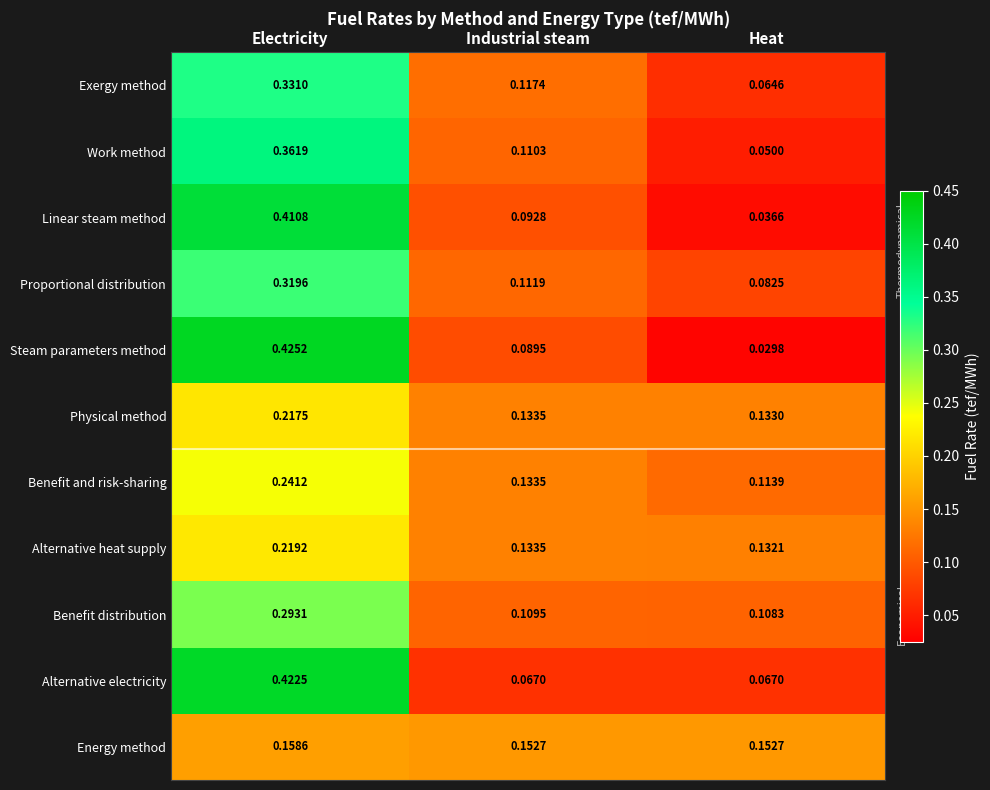

Rank the series by their maximum value, from highest to lowest.

Steam parameters method, Alternative electricity, Linear steam method, Work method, Exergy method, Proportional distribution, Benefit distribution, Benefit and risk-sharing, Alternative heat supply, Physical method, Energy method